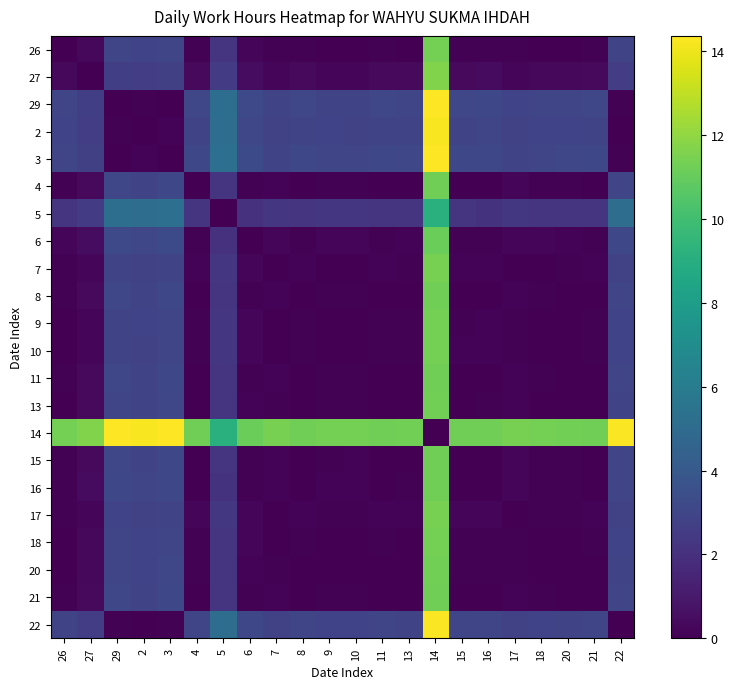

At which category is the sum across all series the highest?

14